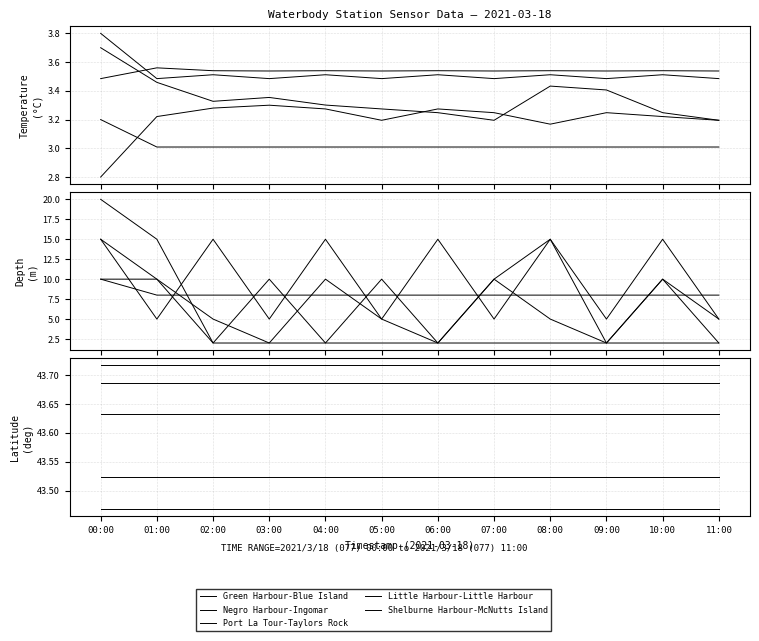

What is the smallest value displayed?

43.5